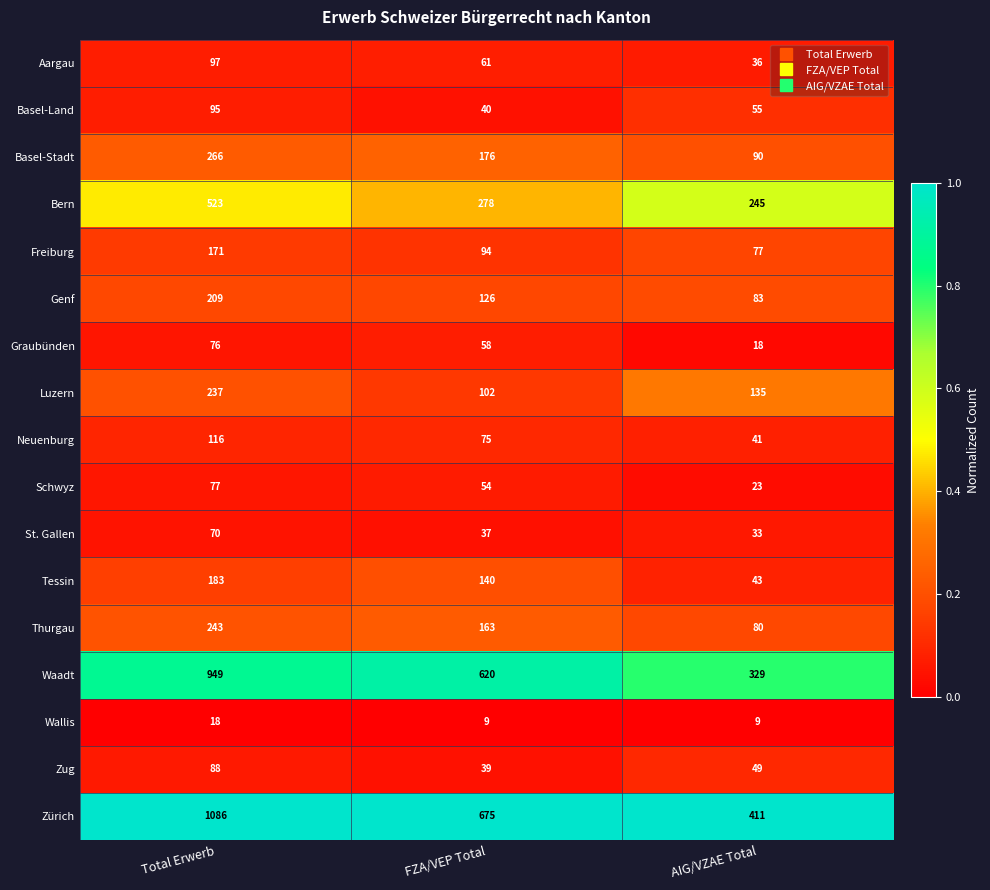

Between Total Erwerb and FZA/VEP Total, which series saw the biggest shift?

Zürich